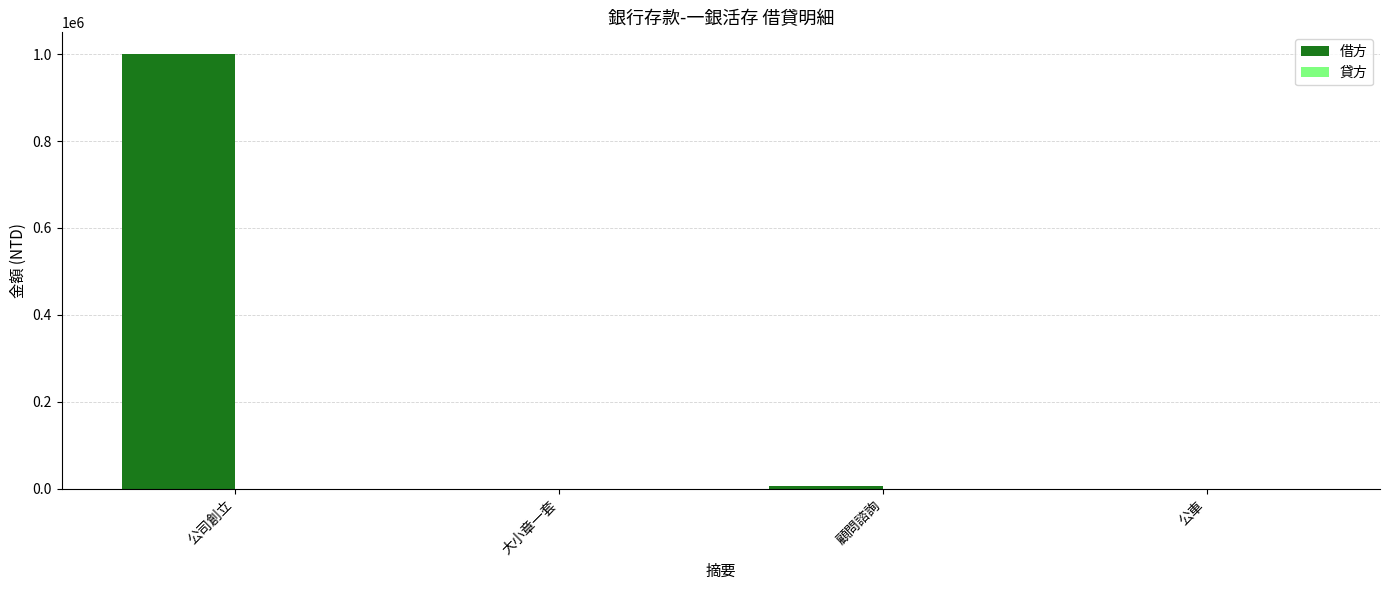

What is the sum of all 借方 values?

1006000